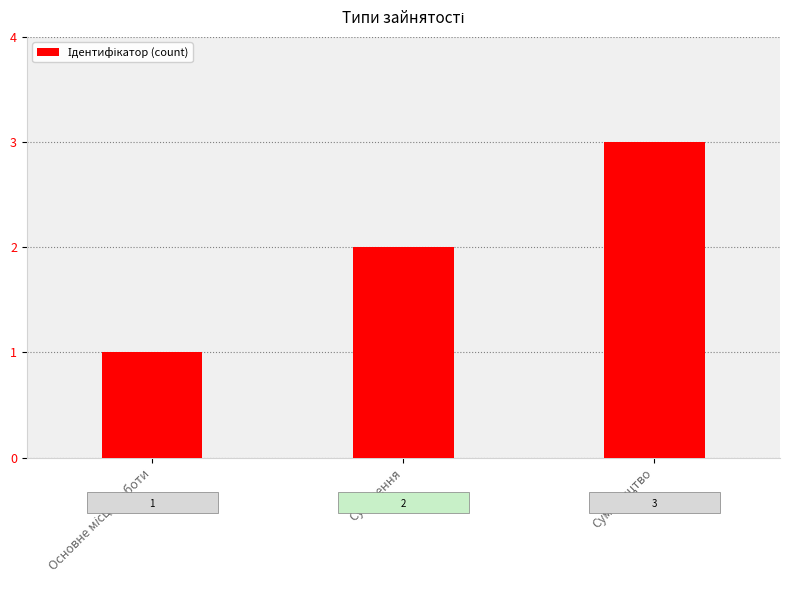

How many values are between 1 and 3?

3